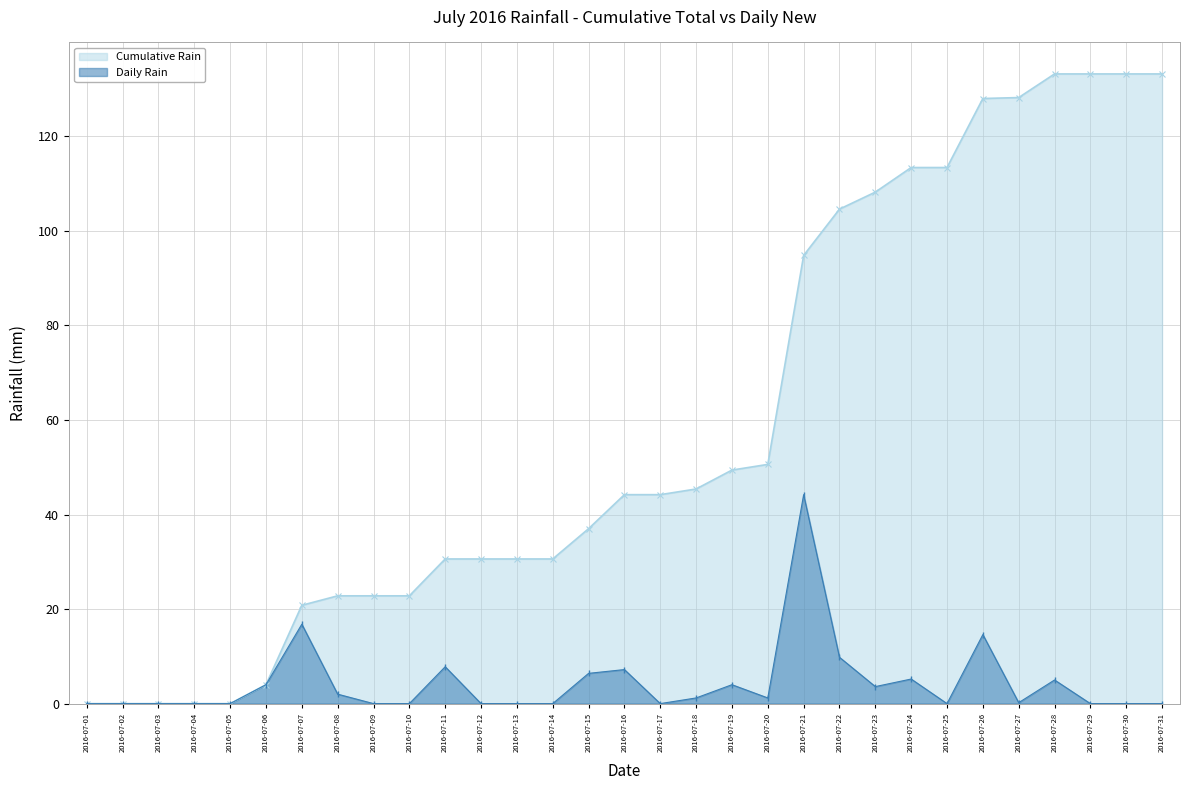

How many lines are shown in the chart?

2